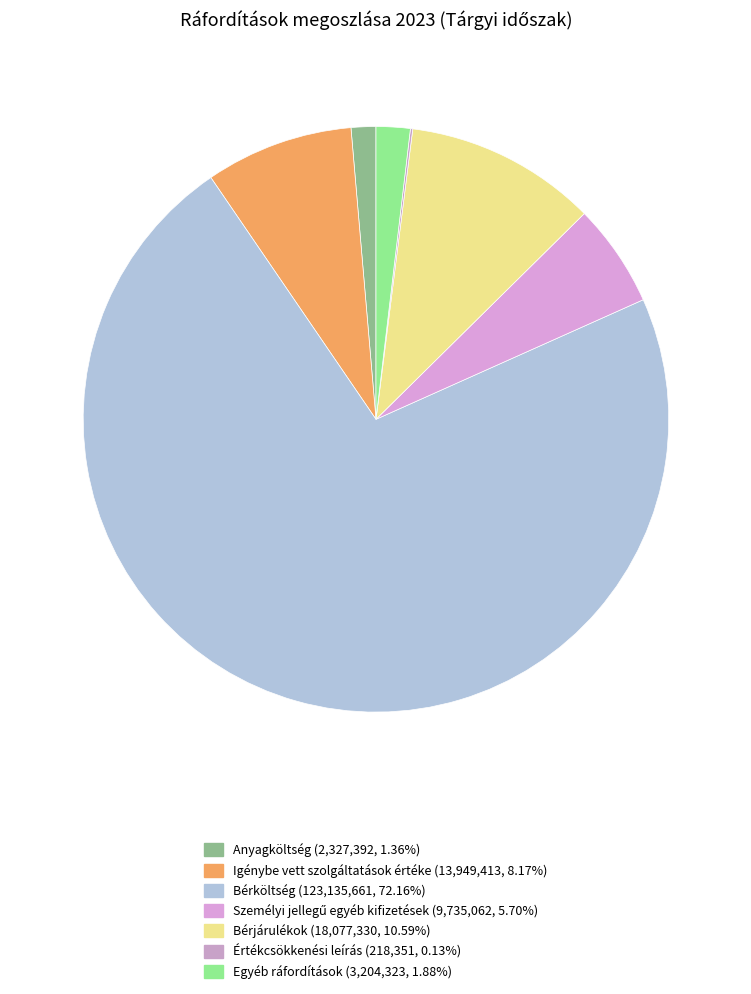

What percentage is NOT represented by Bérjárulékok?

89.4%